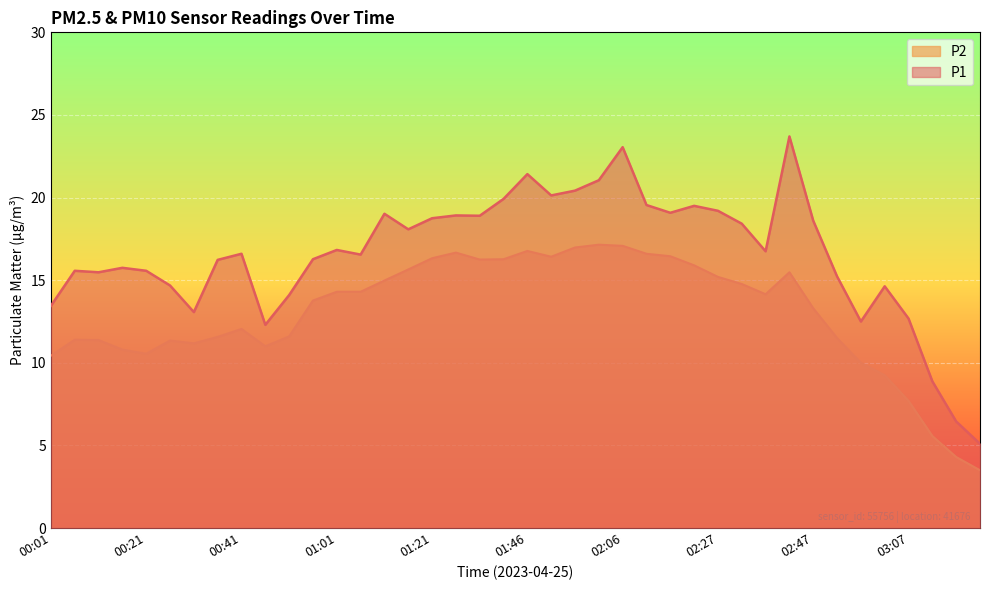

True or false: P2 and P1 intersect in this chart.

False